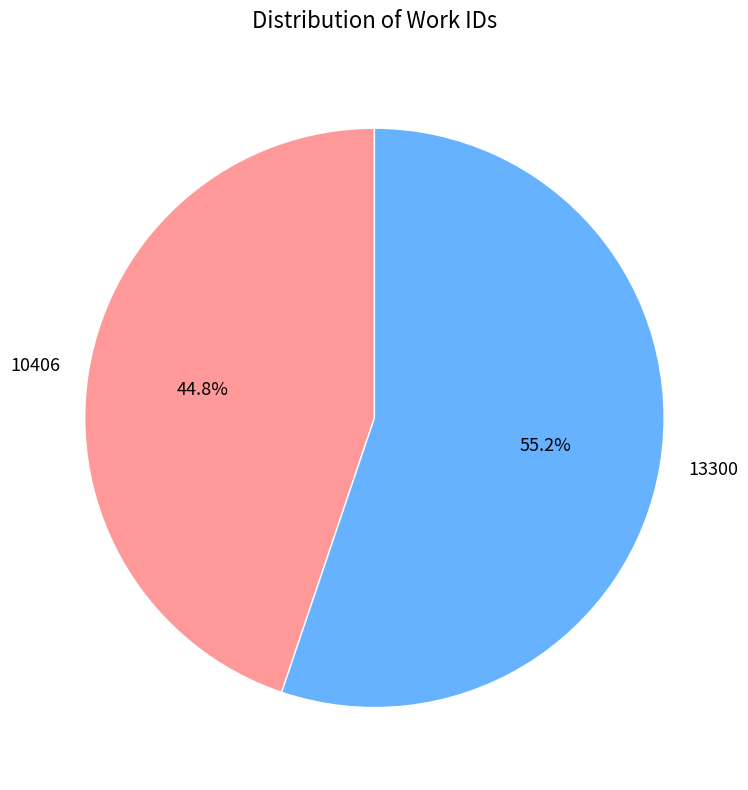

To the nearest percent, what portion does 10406 represent?

45%